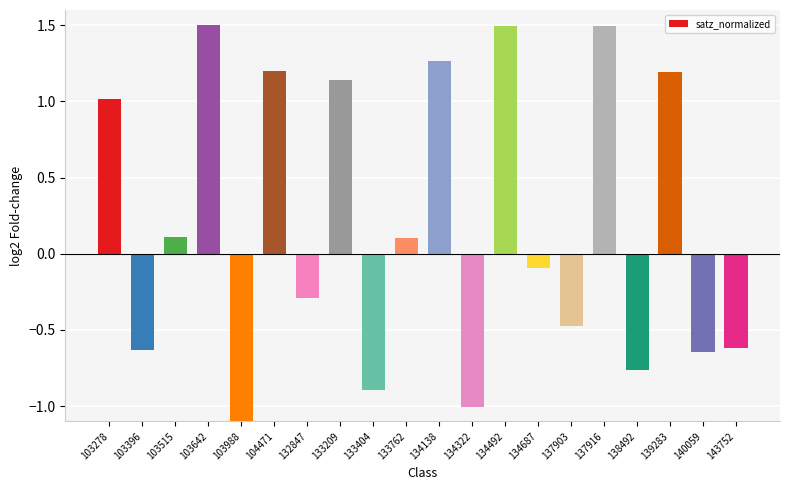

What is the change in value from 103278 to 132847?

-1.3